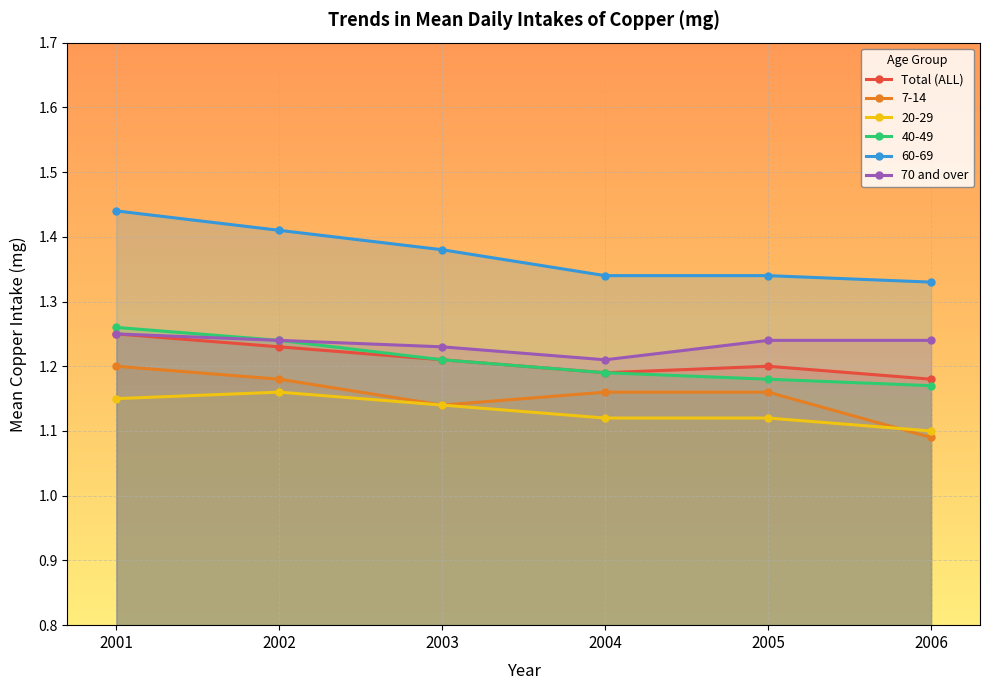

What is the approximate value of 70 and over at 2003?

1.2